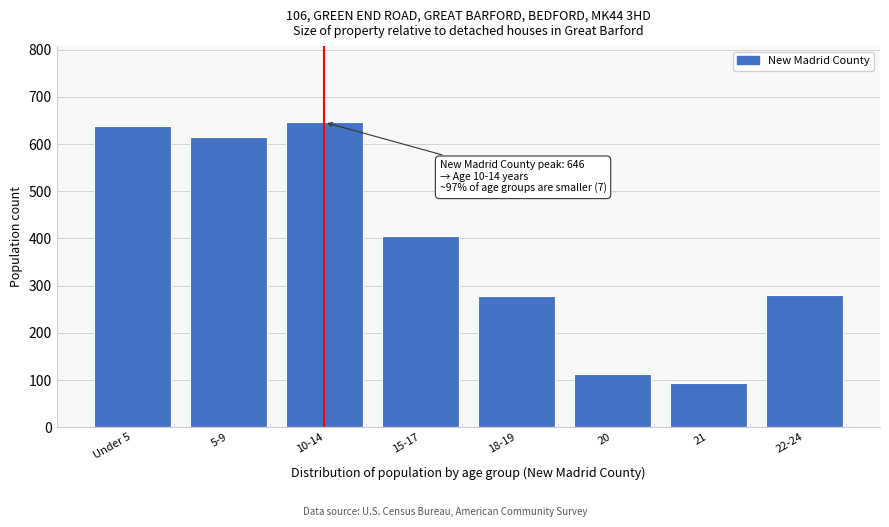

Reading left to right, what are all the values shown in this chart?

Under 5=639	5-9=615	10-14=646	15-17=406	18-19=277	20=113	21=93	22-24=281